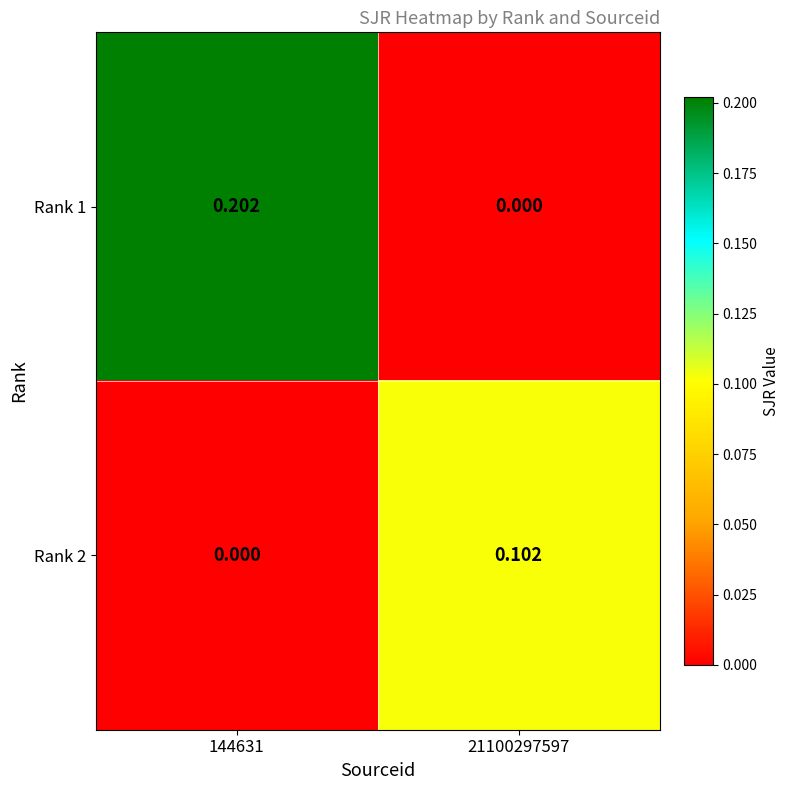

How many data points in Rank 1 are above 0?

1